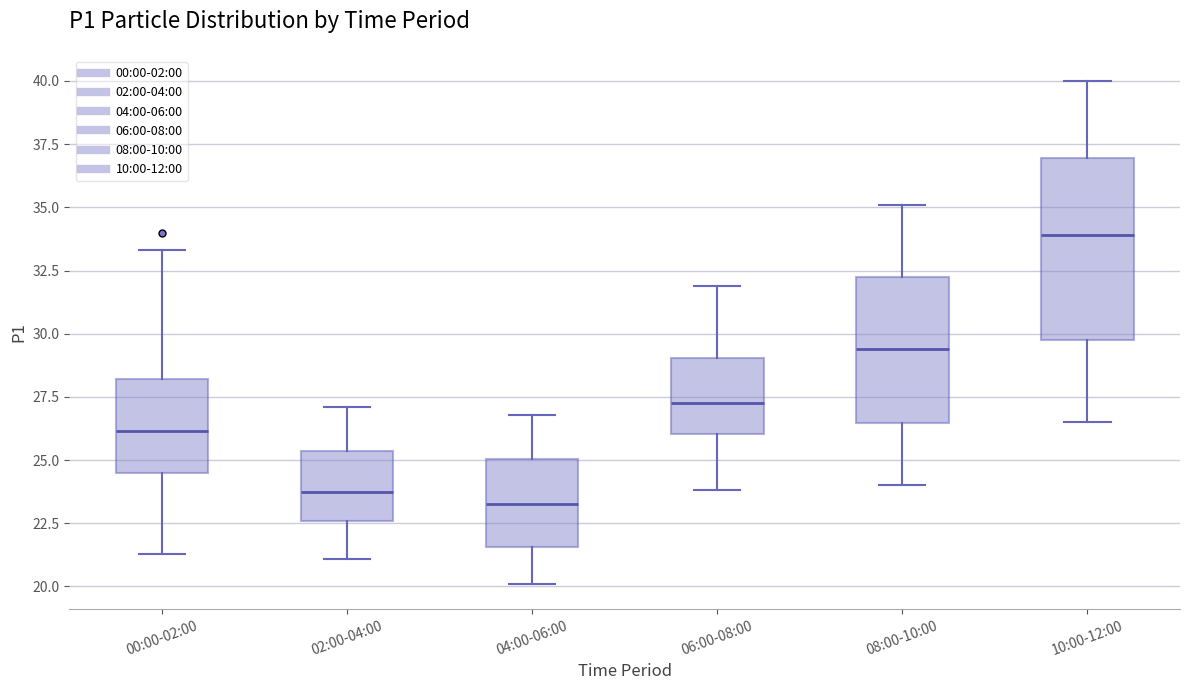

Reading left to right, read every box against the y-axis: the position of its median line, the range the box covers, and the ends of its whiskers. The values are not printed on the chart, so give them approximately, as read against the axis.

00:00-02:00: median 26.0, box 24.5 to 28.0, whiskers 21.5 to 33.5
02:00-04:00: median 24.0, box 22.5 to 25.5, whiskers 21.0 to 27.0
04:00-06:00: median 23.5, box 21.5 to 25.0, whiskers 20.0 to 27.0
06:00-08:00: median 27.5, box 26.0 to 29.0, whiskers 24.0 to 32.0
08:00-10:00: median 29.5, box 26.5 to 32.5, whiskers 24.0 to 35.0
10:00-12:00: median 34.0, box 30.0 to 37.0, whiskers 26.5 to 40.0